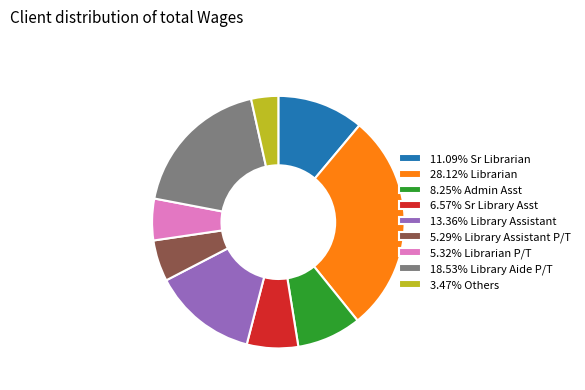

What is the ratio of the value at 28.12% Librarian to the value at 8.25% Admin Asst?

3.4